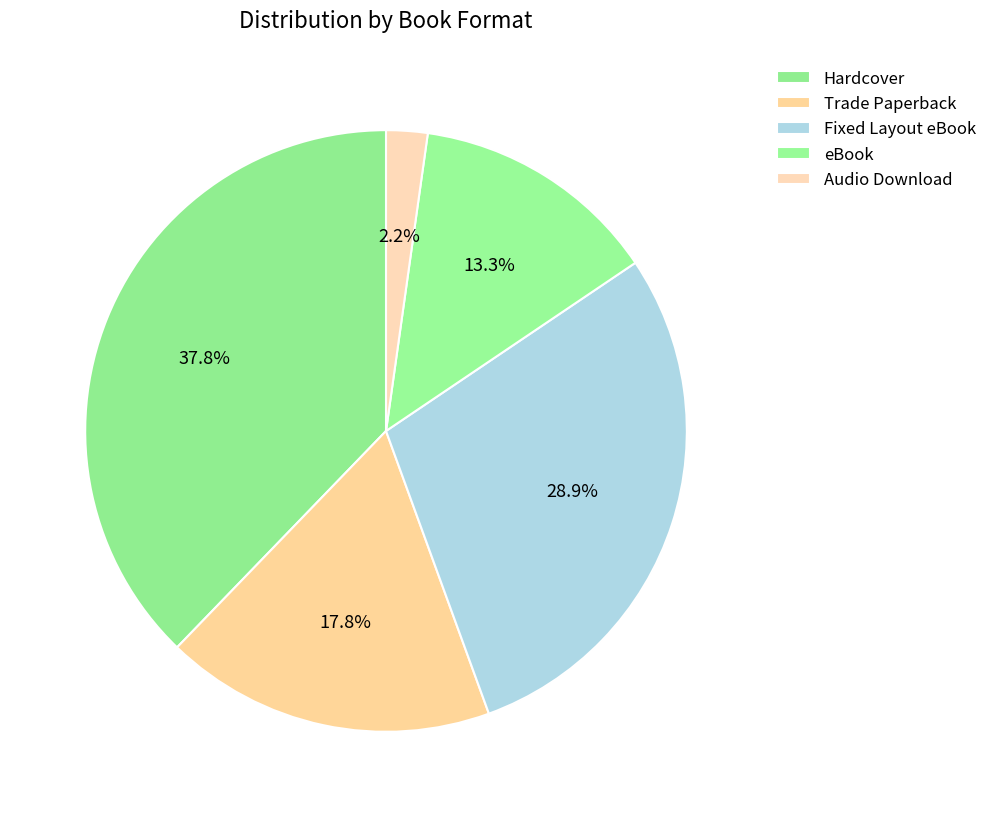

What portion of the pie excludes eBook?

86.7%